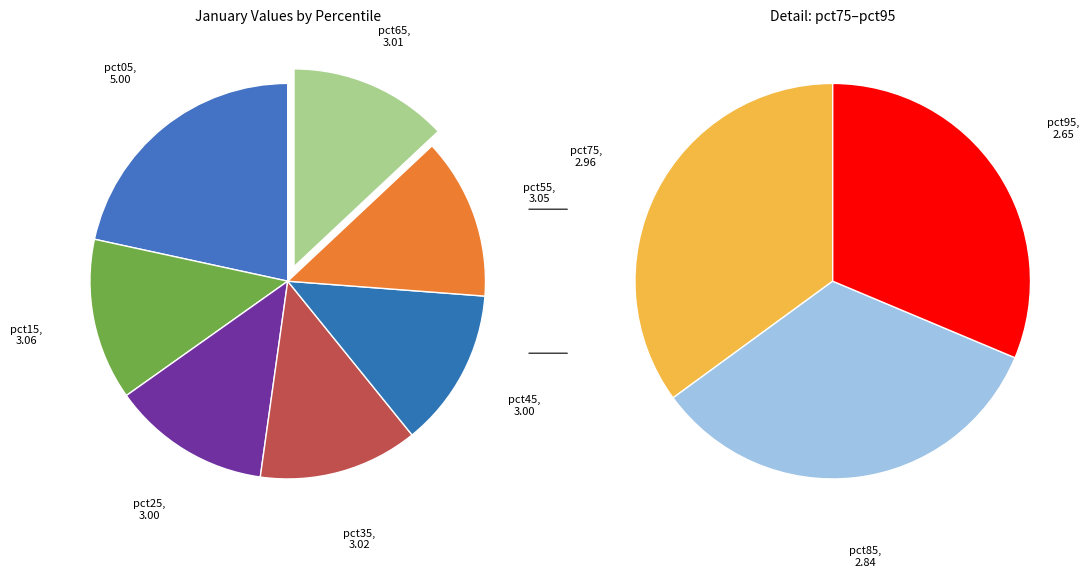

What is the smallest slice in the pie chart?

pct95